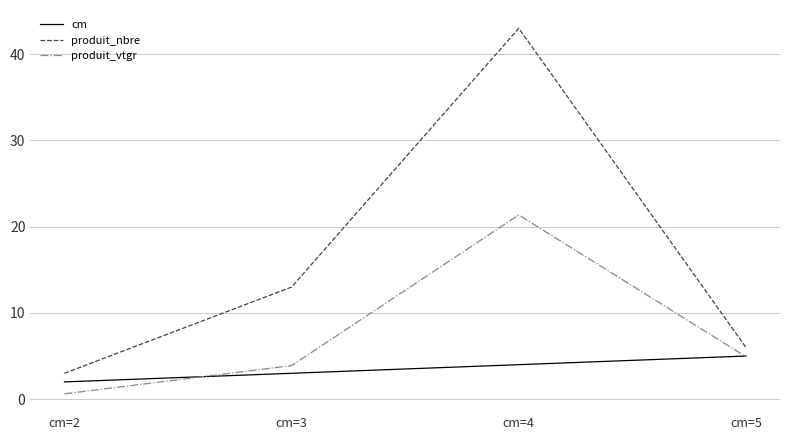

Is this an area chart (filled region under the line)?

No